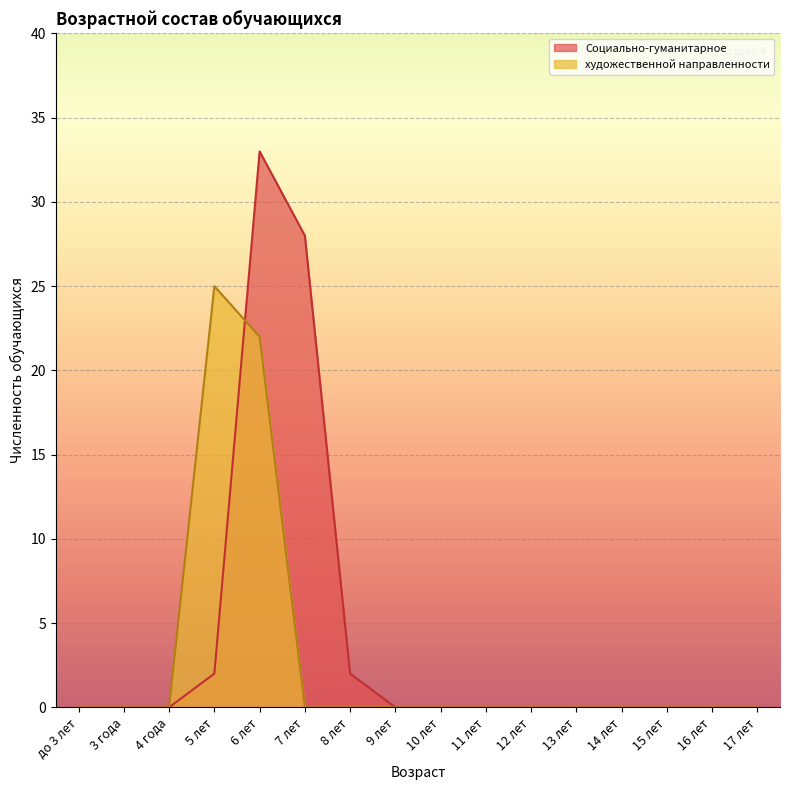

At which label does Социально-гуманитарное reach its peak?

6 лет